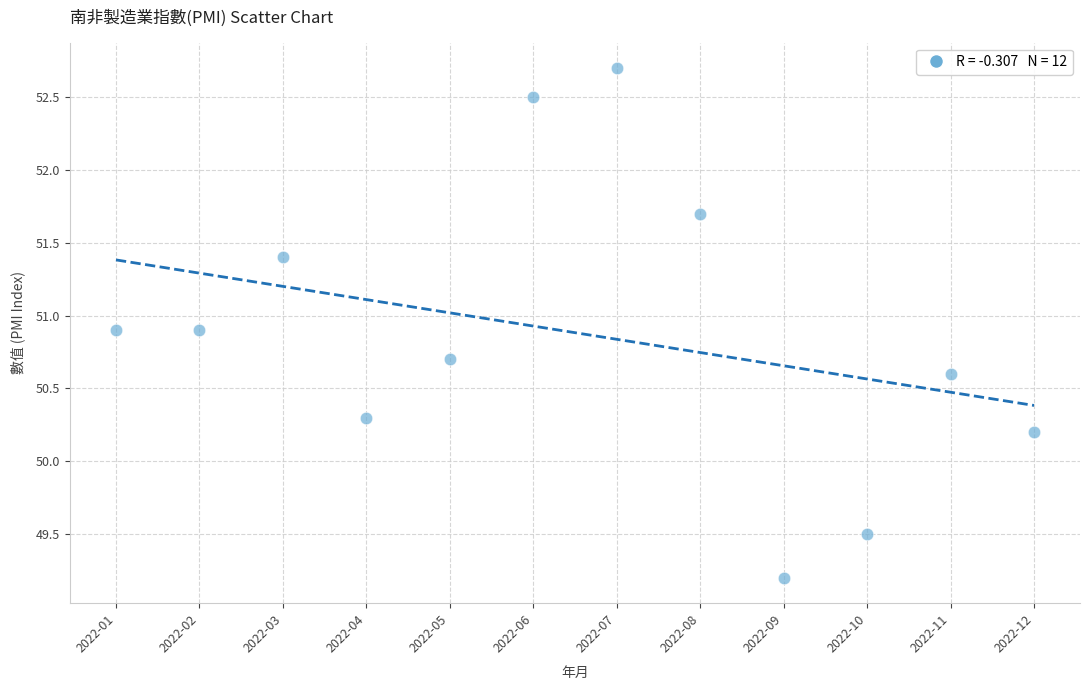

What is the range of Y values (max minus min)?

3.5